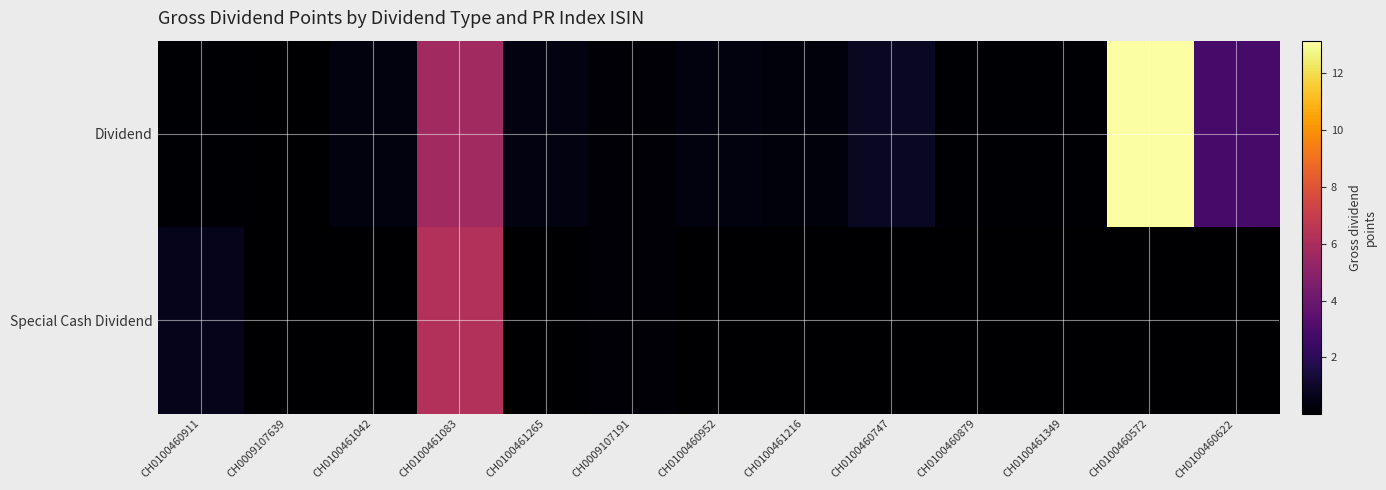

Which series has the widest spread of values?

Dividend